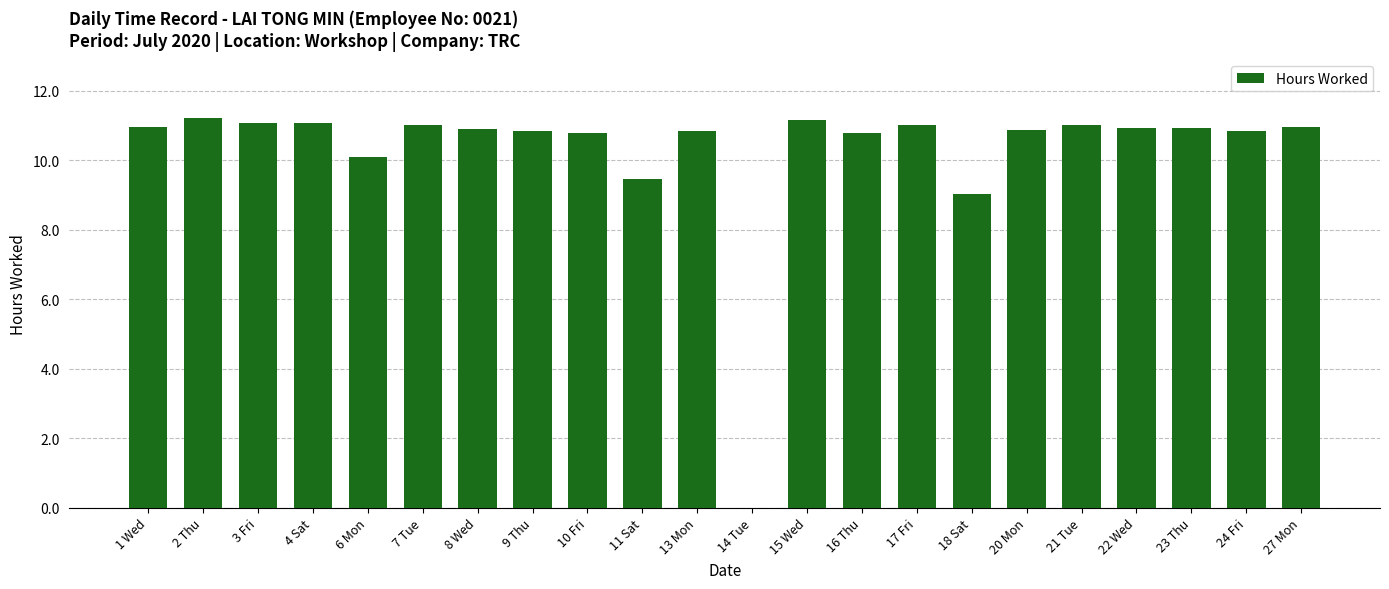

What is the sum of the values at 27 Mon and 6 Mon?

21.1